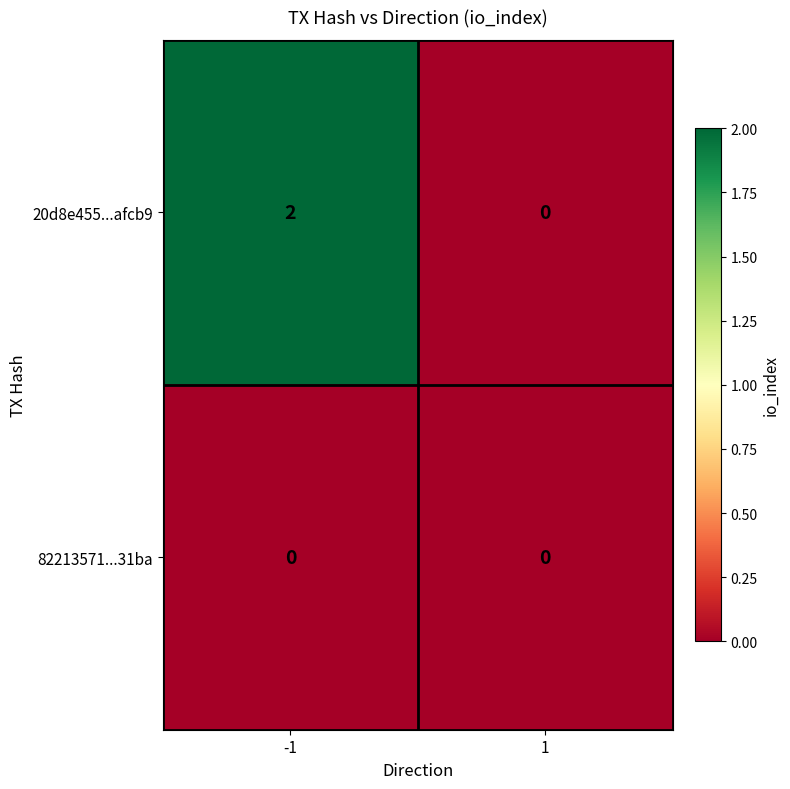

How many distinct data groups are displayed?

2